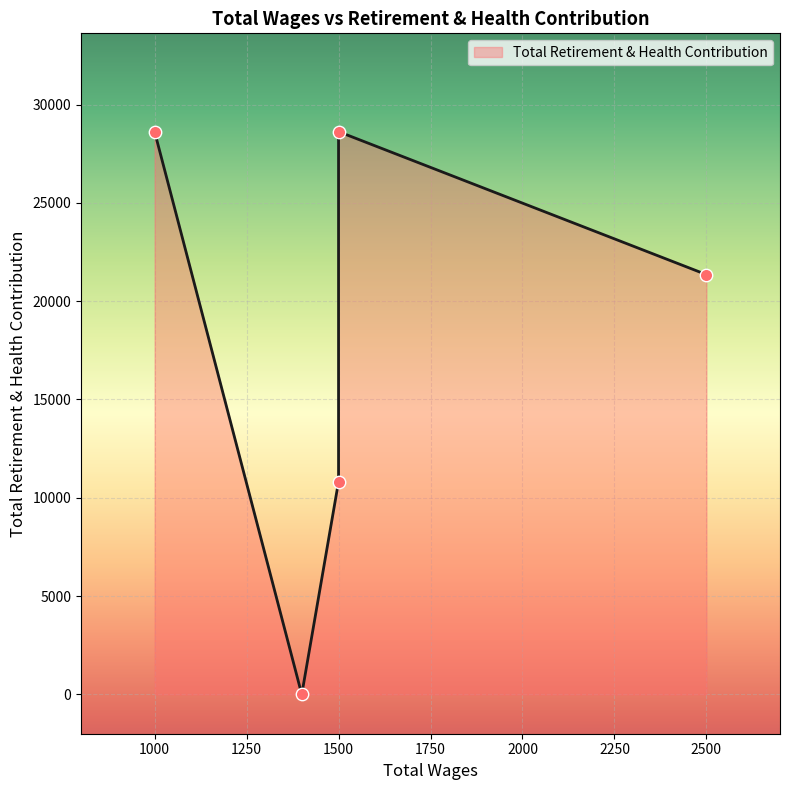

Approximately how many times larger is the value at 1500.0 compared to 1000.0?

0.4